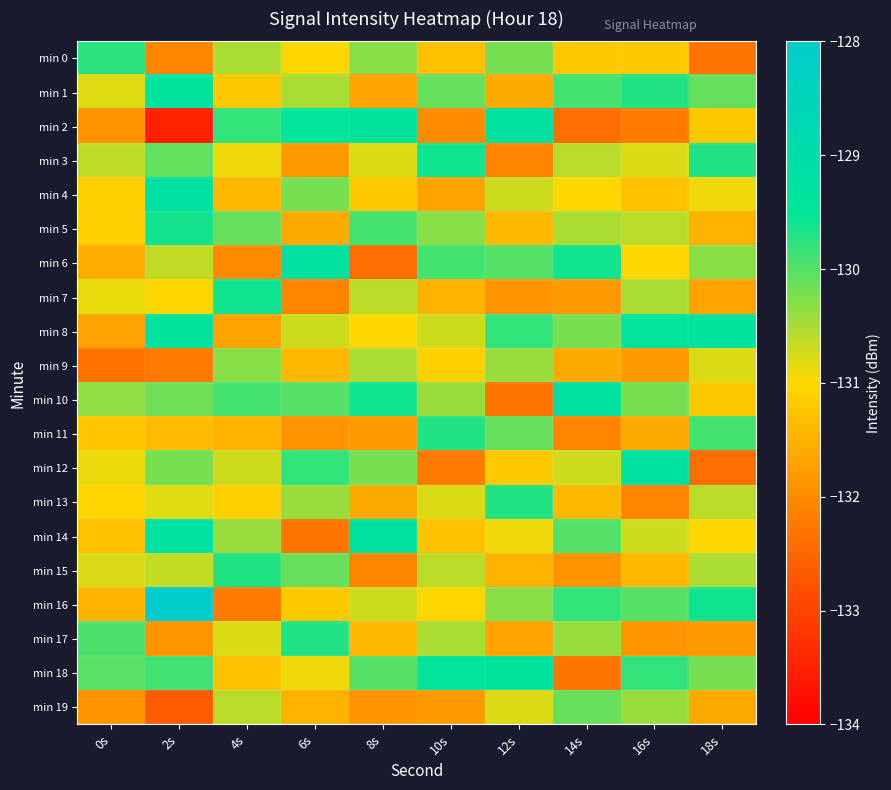

What is the greatest value displayed?

-128.1